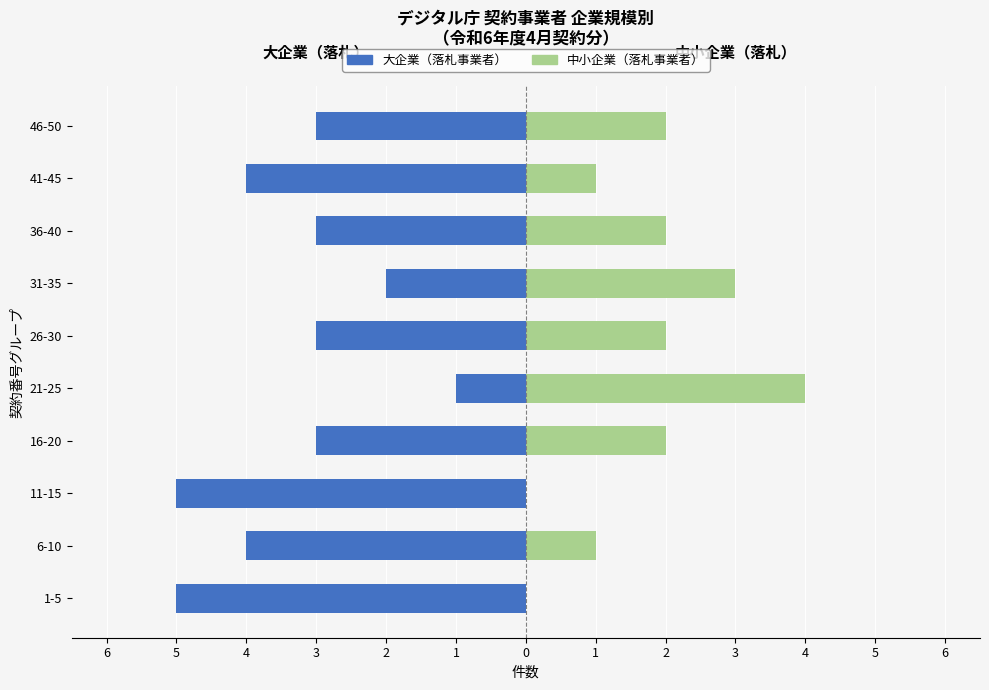

Which series has the widest spread of values?

大企業（落札事業者）